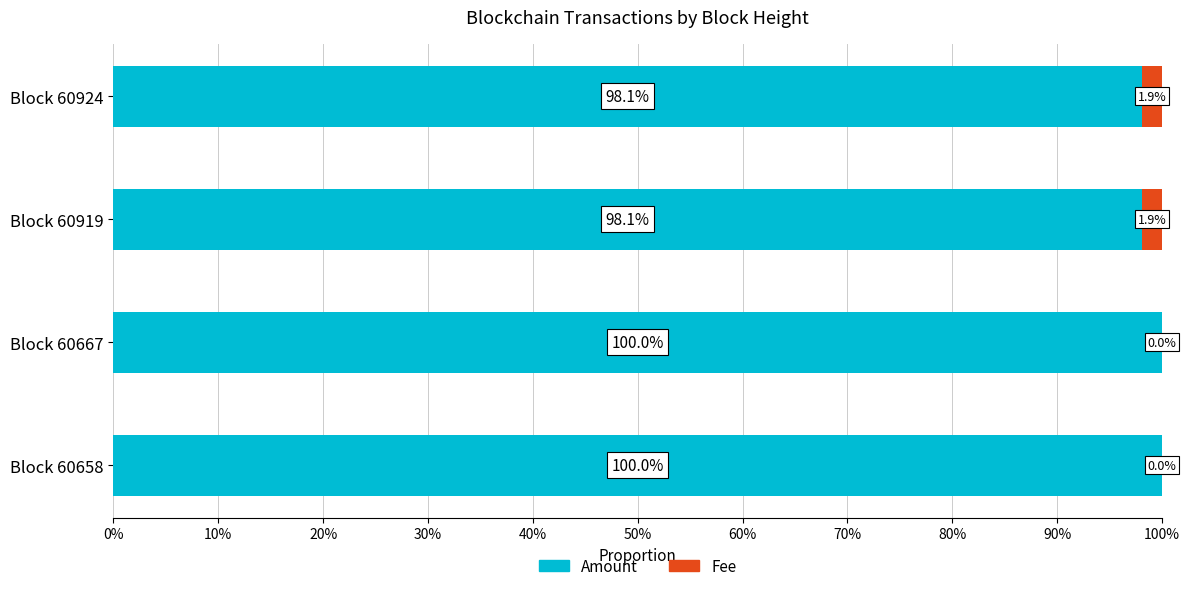

True or false: Amount has a value of 98.1 at Block 60919.

True